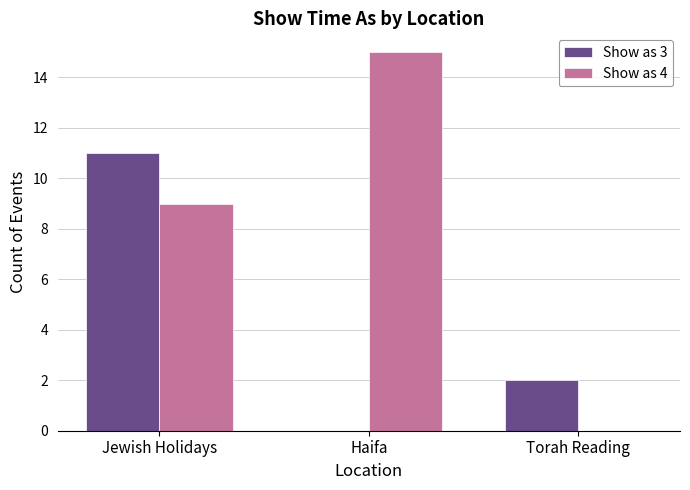

Reading right to left, what are all the values shown in this chart?

Show as 3: 2	0	11
Show as 4: 0	15	9